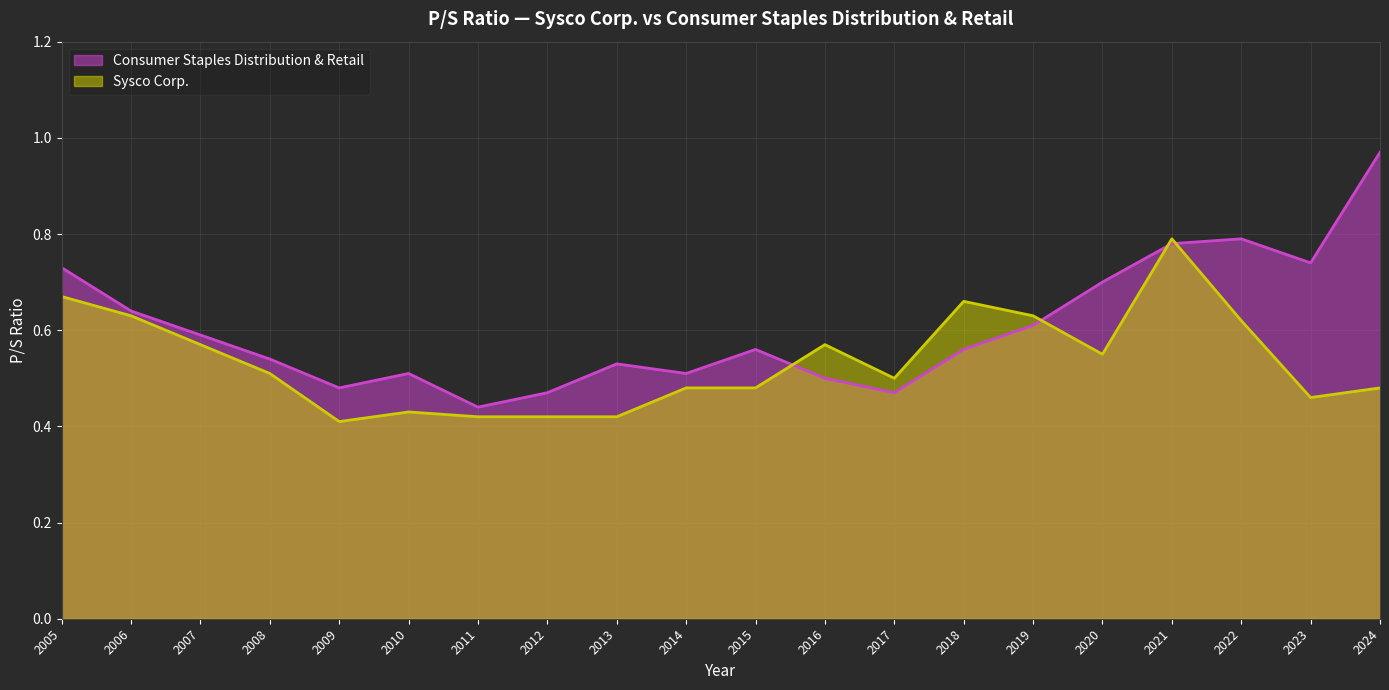

What is the value of the Sysco Corp. point at the 7th from the left?

0.4